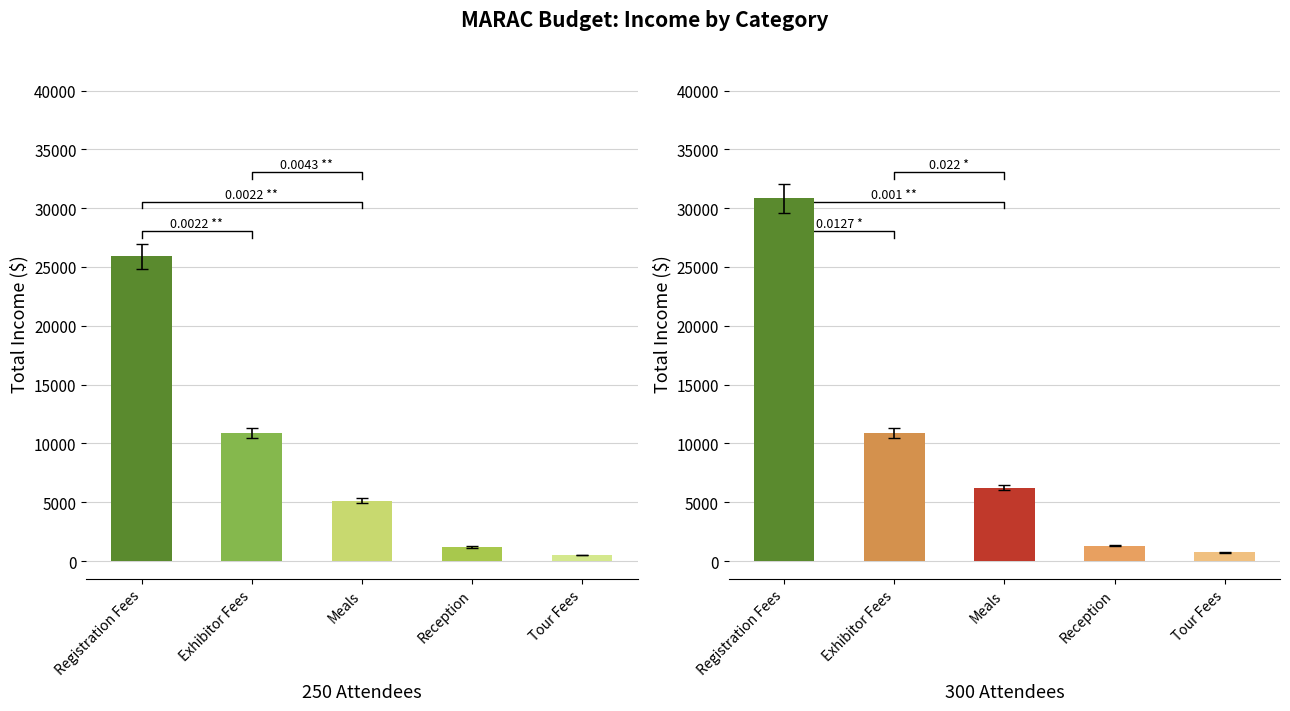

Are the bars horizontal?

No